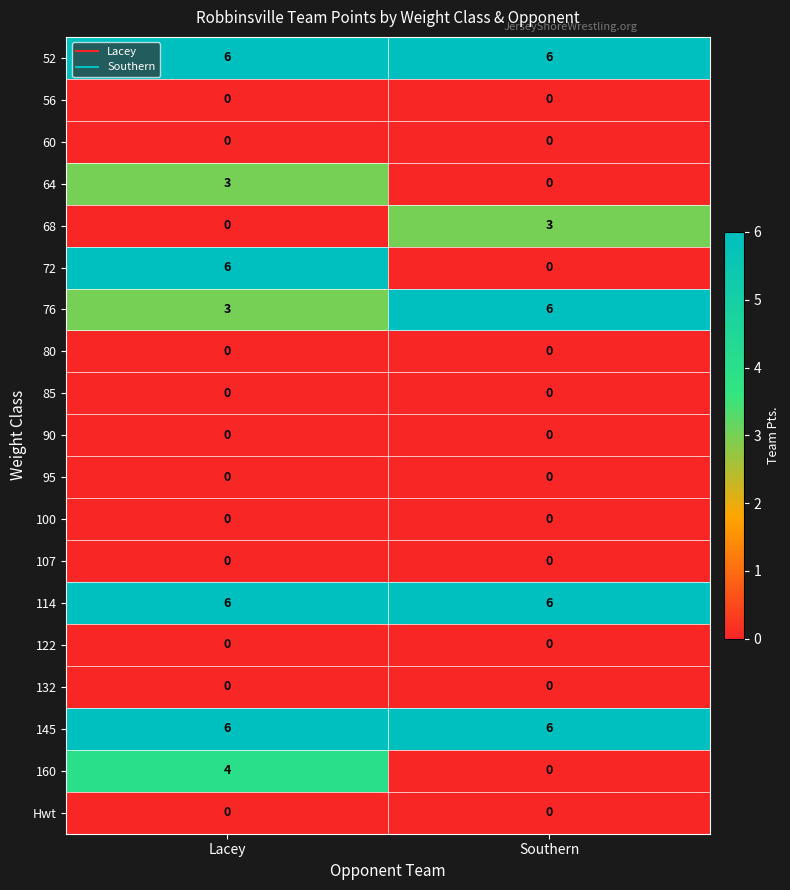

What is the average value of the 114 series?

6